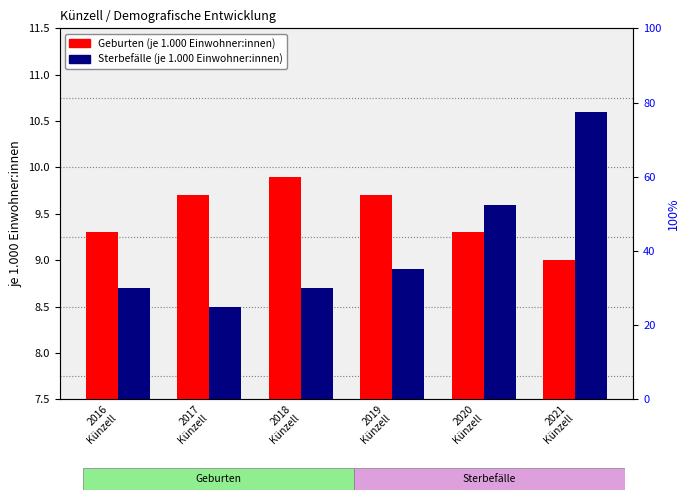

What is the spread (max minus min) of values at 2021
Künzell?

1.6